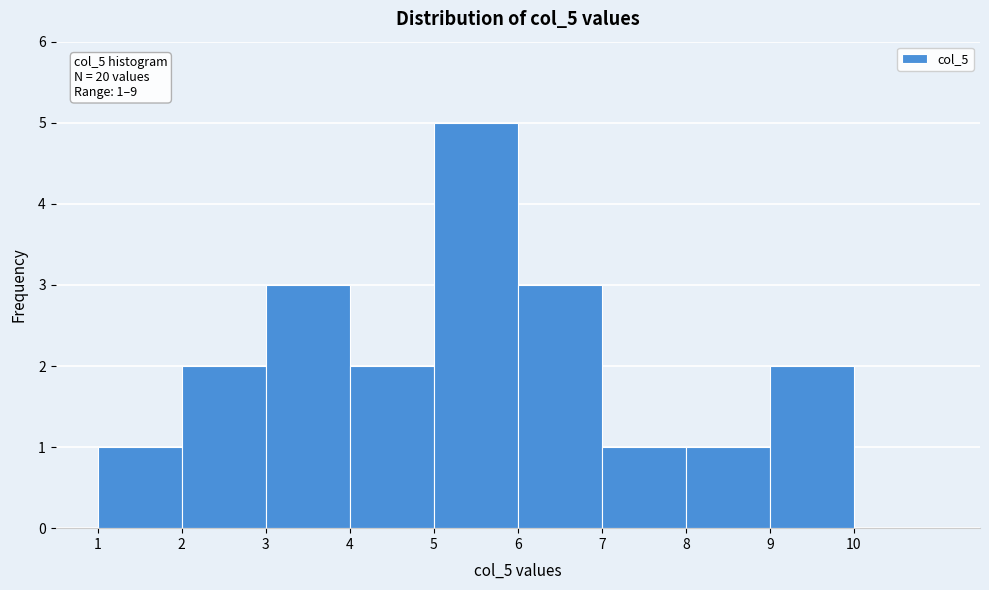

Which range on the x-axis has the tallest bar?

5 to 6